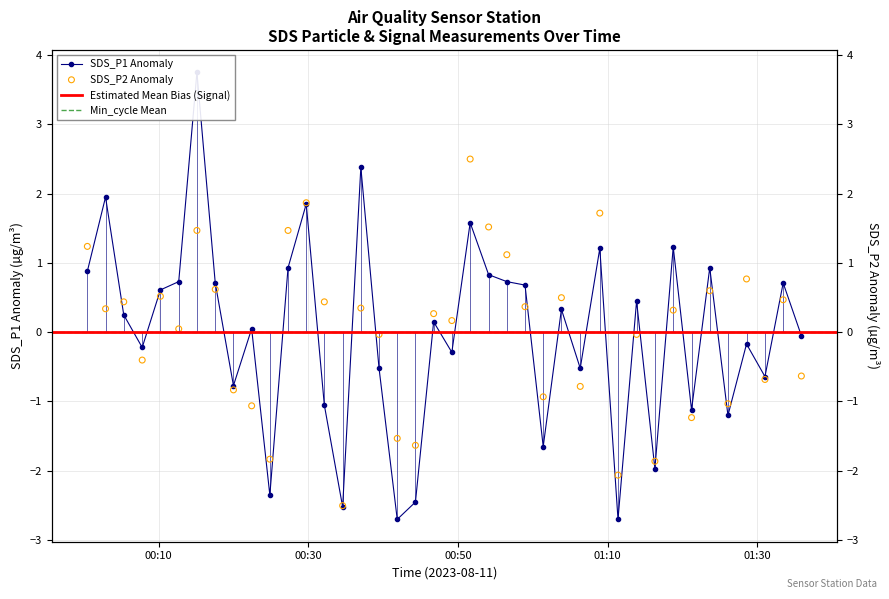

At how many categories does at least one series exceed -1?

32